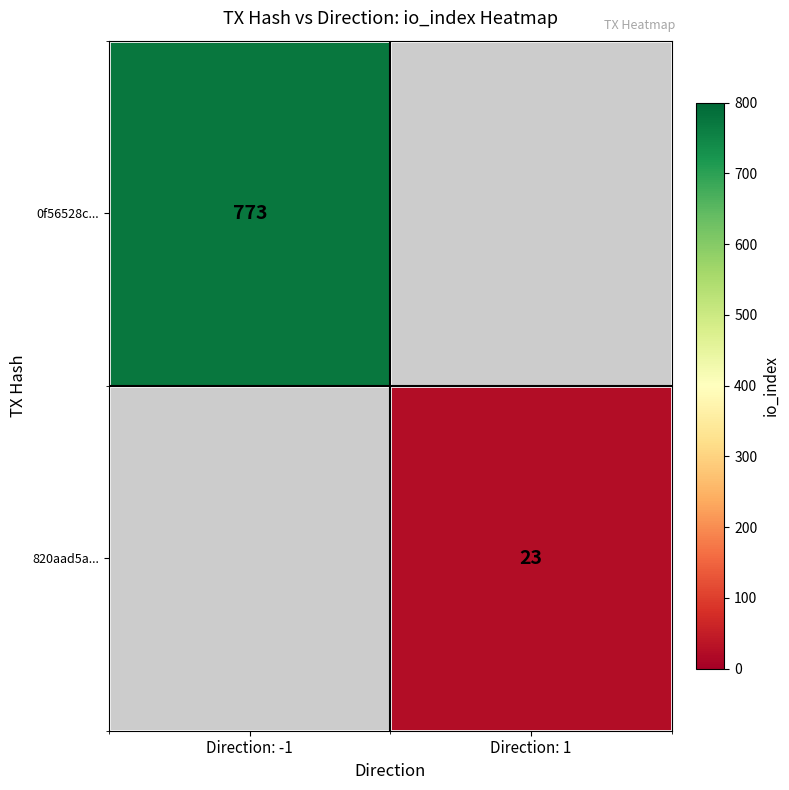

The 0f56528c... series shows 773 at Direction: -1. True or false?

True